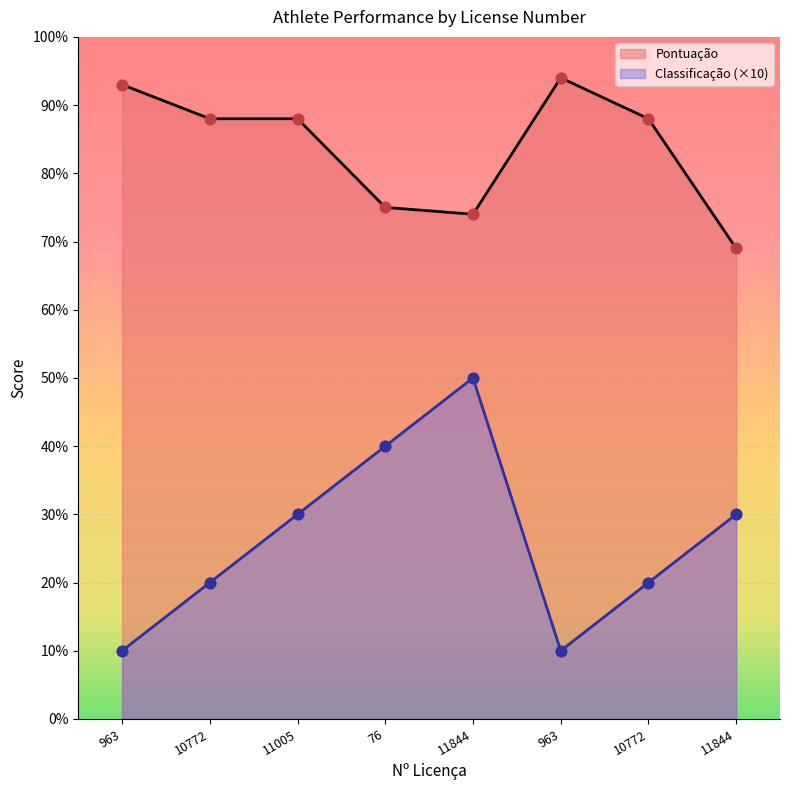

What is the total value across all series at 11844?

124